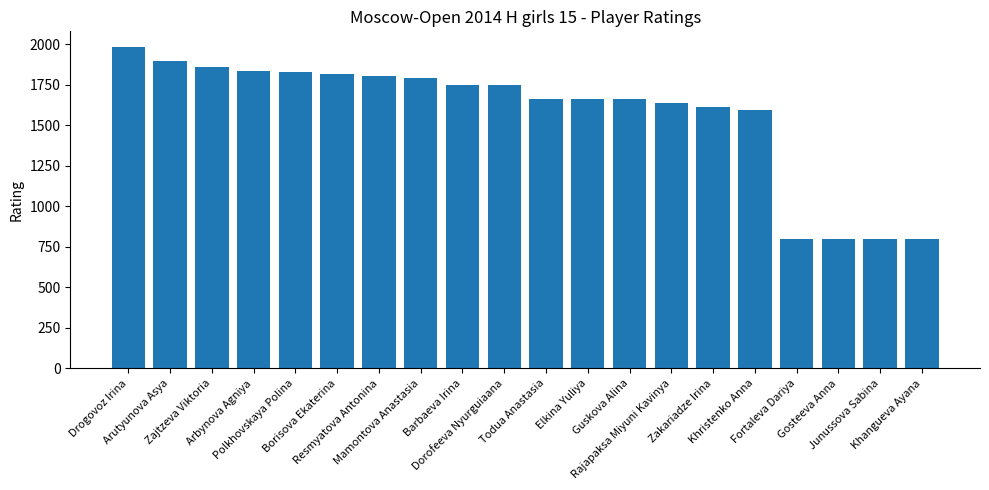

What is the average value?

1567